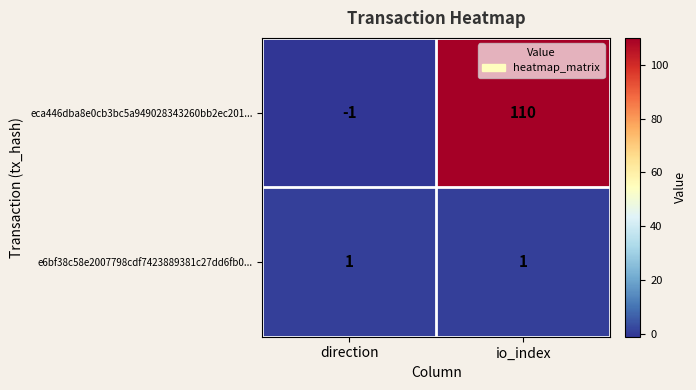

Count the number of categories in the chart.

2